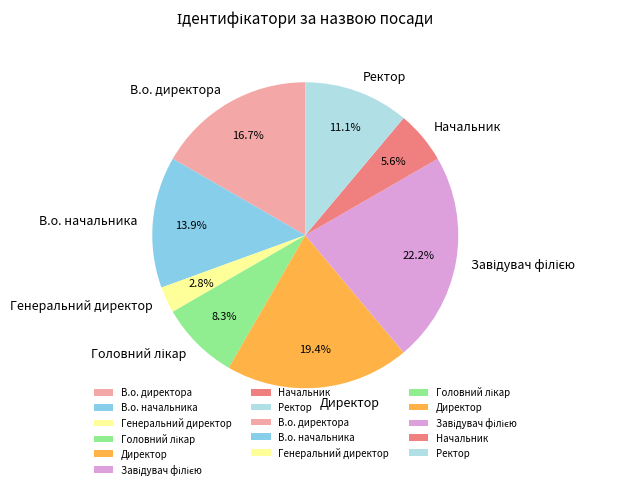

Combined, what portion of the pie is Генеральний директор and Директор?

22.2%